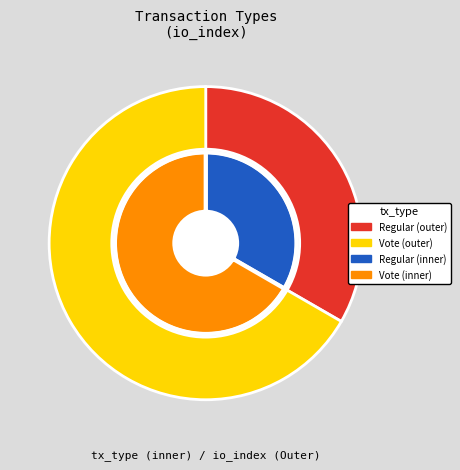

Does Regular represent more than half of the total?

No